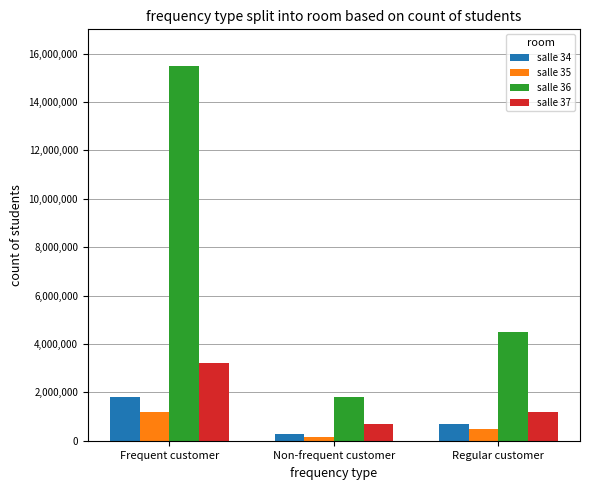

Between Frequent customer and Regular customer, which series saw the biggest shift?

salle 36